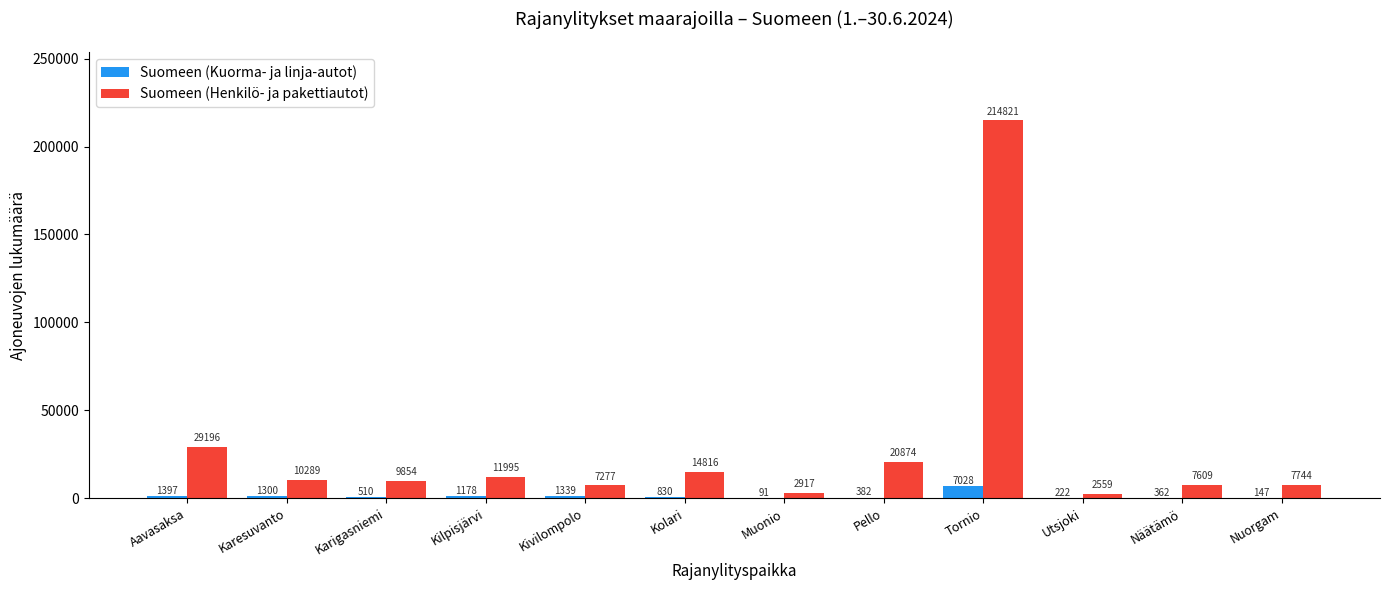

Count the number of categories in the chart.

12